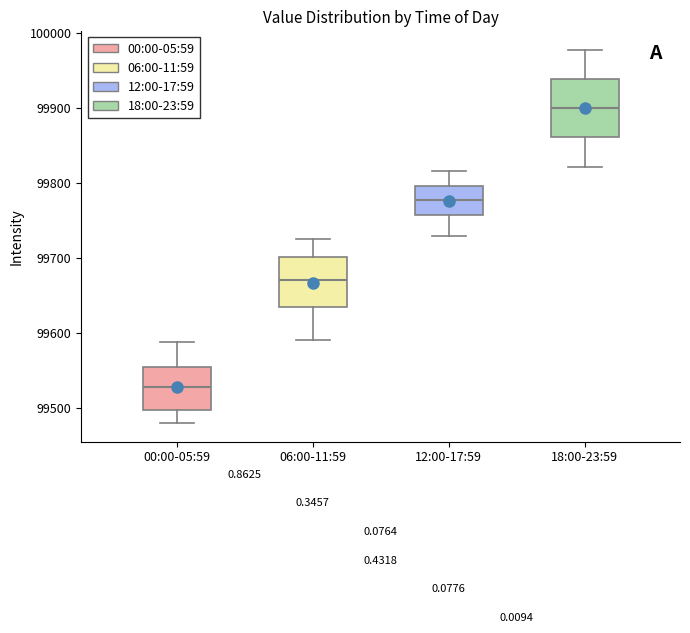

Which box is the tallest, from its lower edge to its upper edge?

18:00-23:59